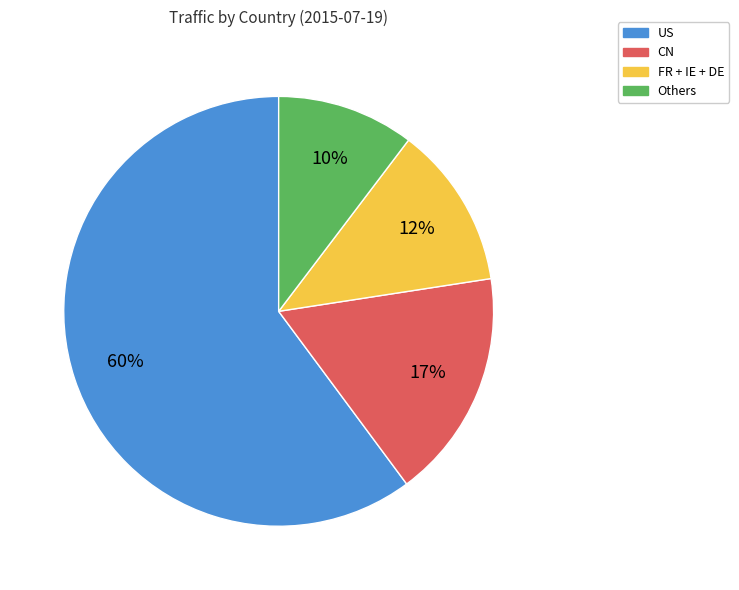

To the nearest percent, what is the average slice percentage?

25%